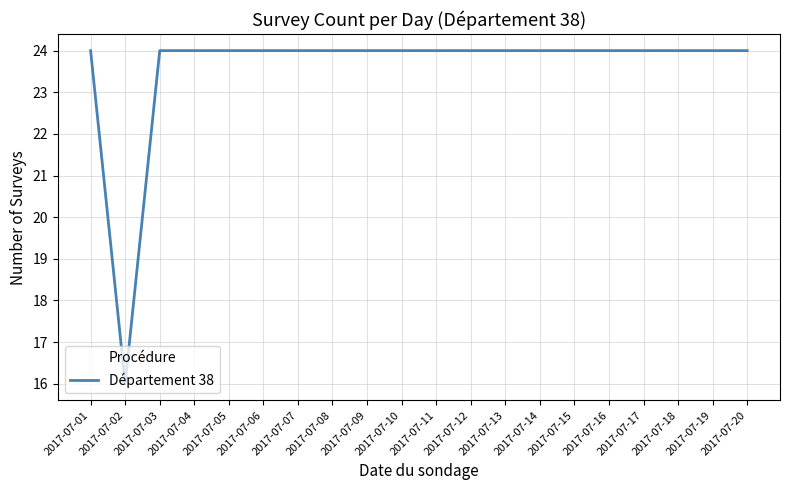

Count the number of categories in the chart.

20